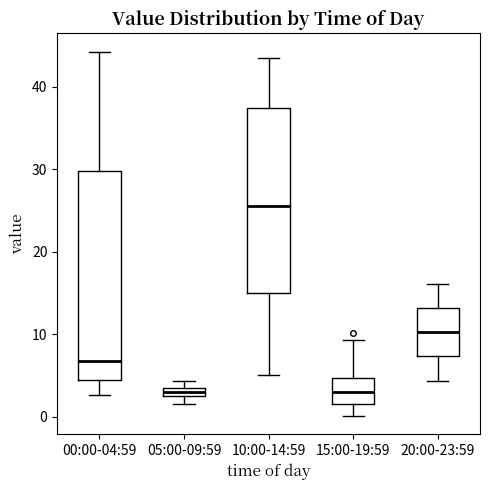

Which box's median line is the highest?

10:00-14:59